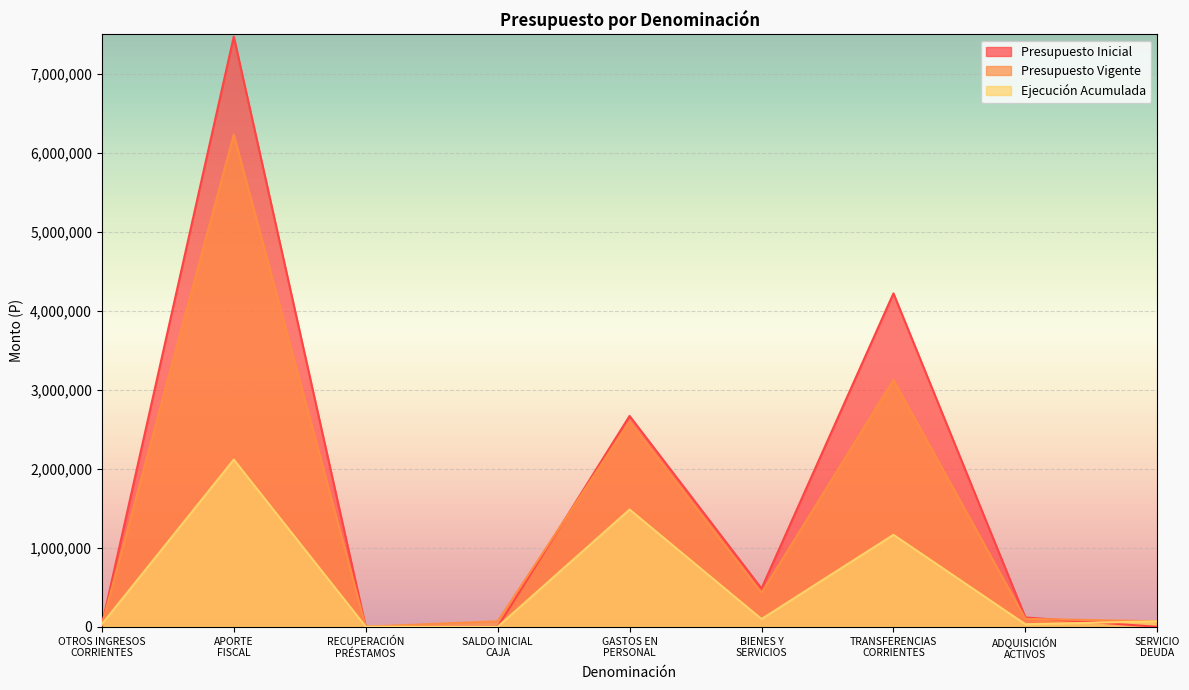

How many times do Ejecución Acumulada and Presupuesto Inicial cross each other?

3